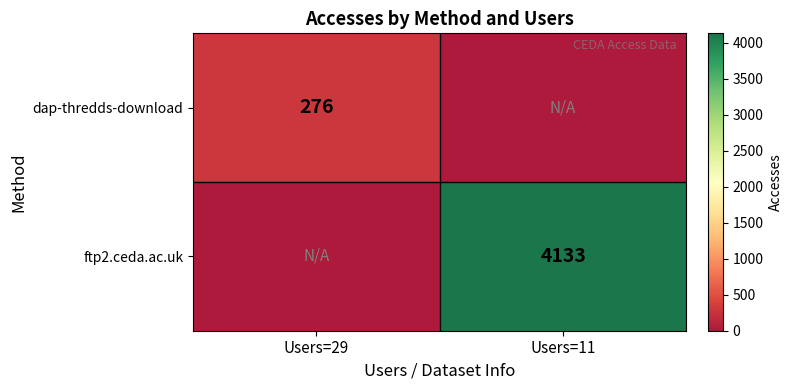

Is it true that ftp2.ceda.ac.uk equals 4133 at Users=11?

True